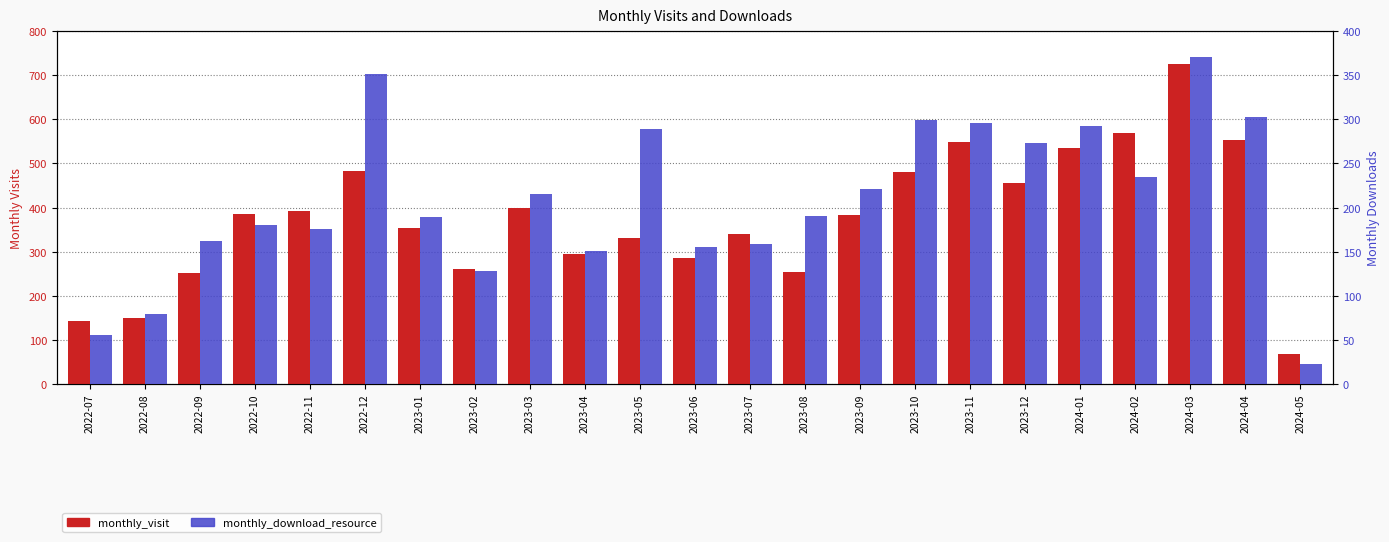

At 2023-12, list the series in order from largest to smallest.

monthly_visit, monthly_download_resource